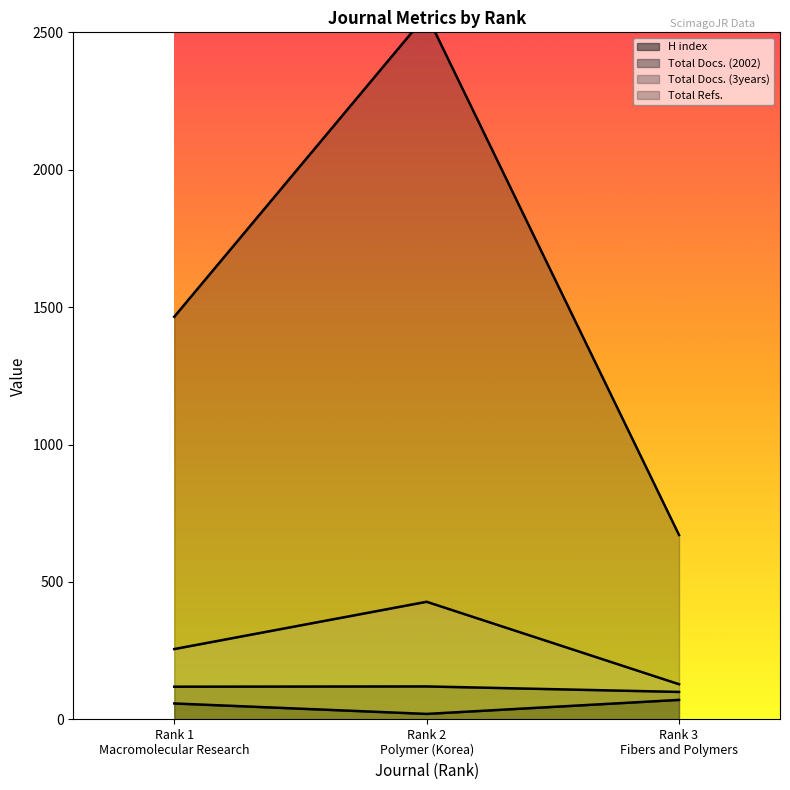

Does the chart display data point markers on the line(s)?

No